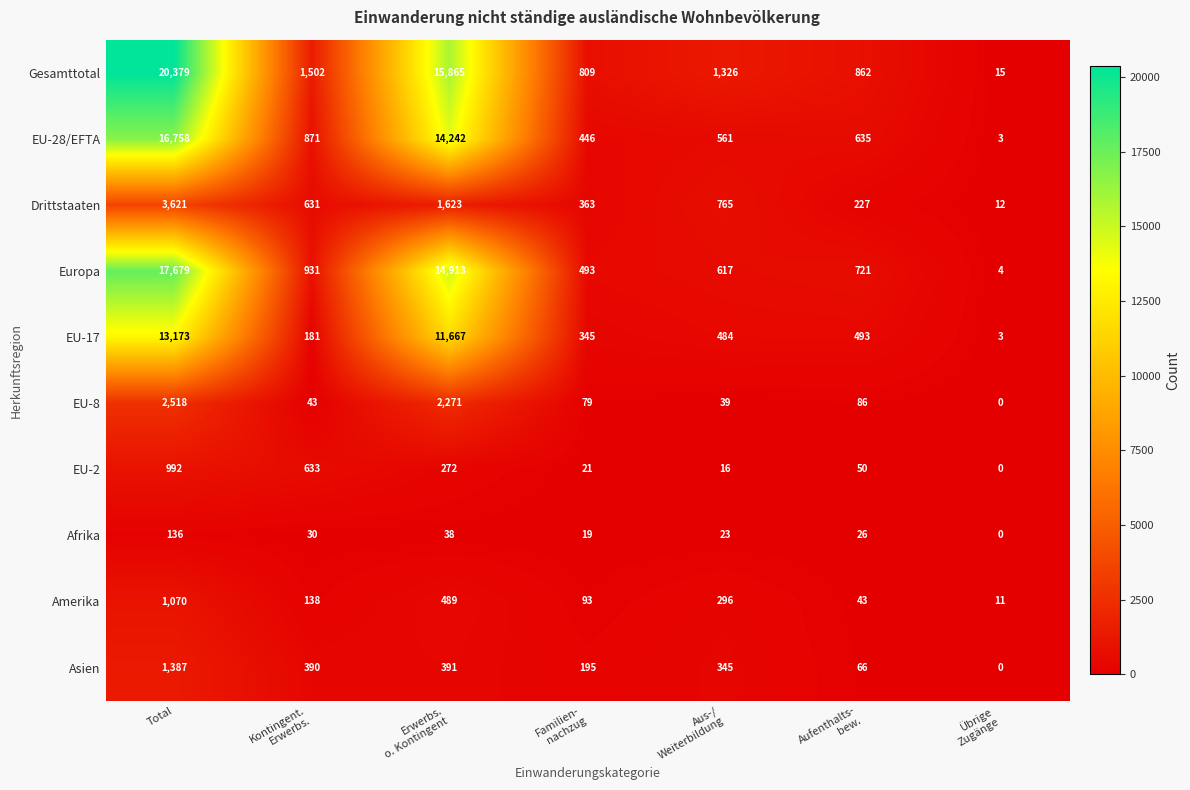

List the series in order of their peak value, highest first.

Gesamttotal, Europa, EU-28/EFTA, EU-17, Drittstaaten, EU-8, Asien, Amerika, EU-2, Afrika